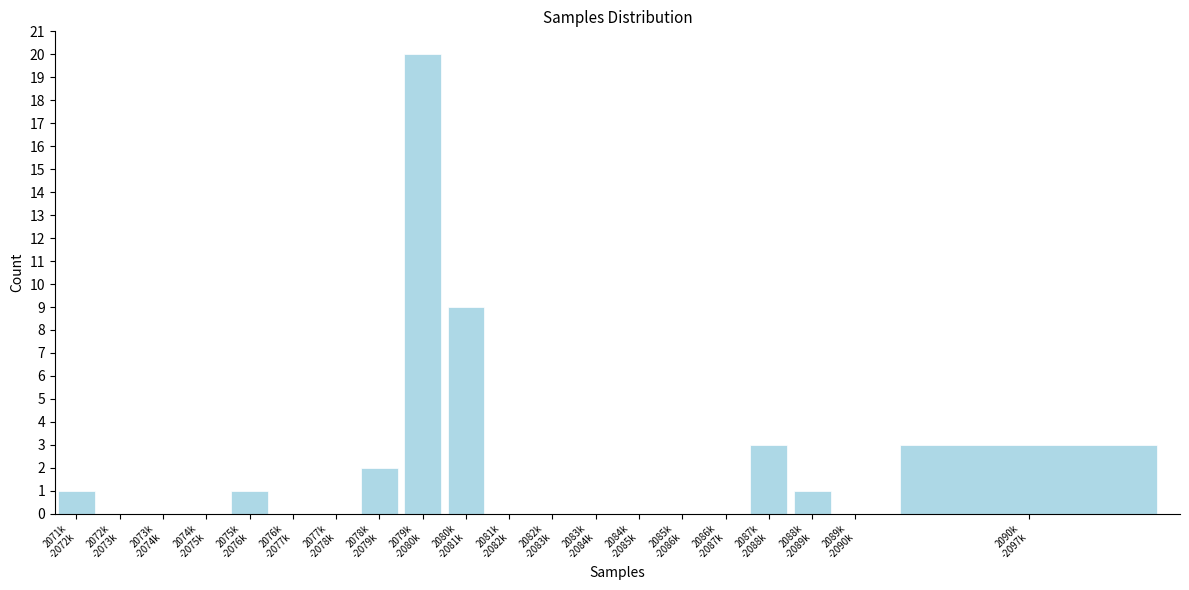

What is the sum of all values?

40